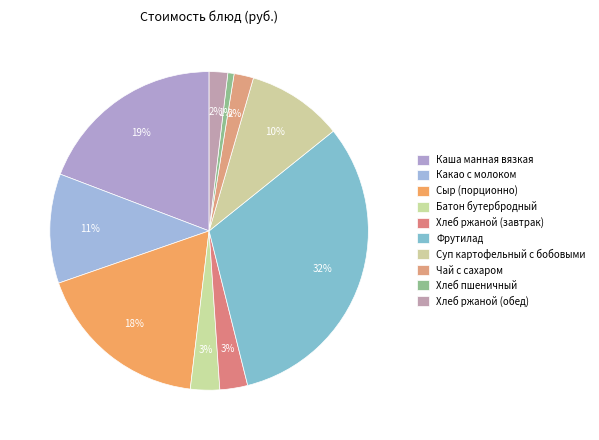

Does any single category account for the majority?

No